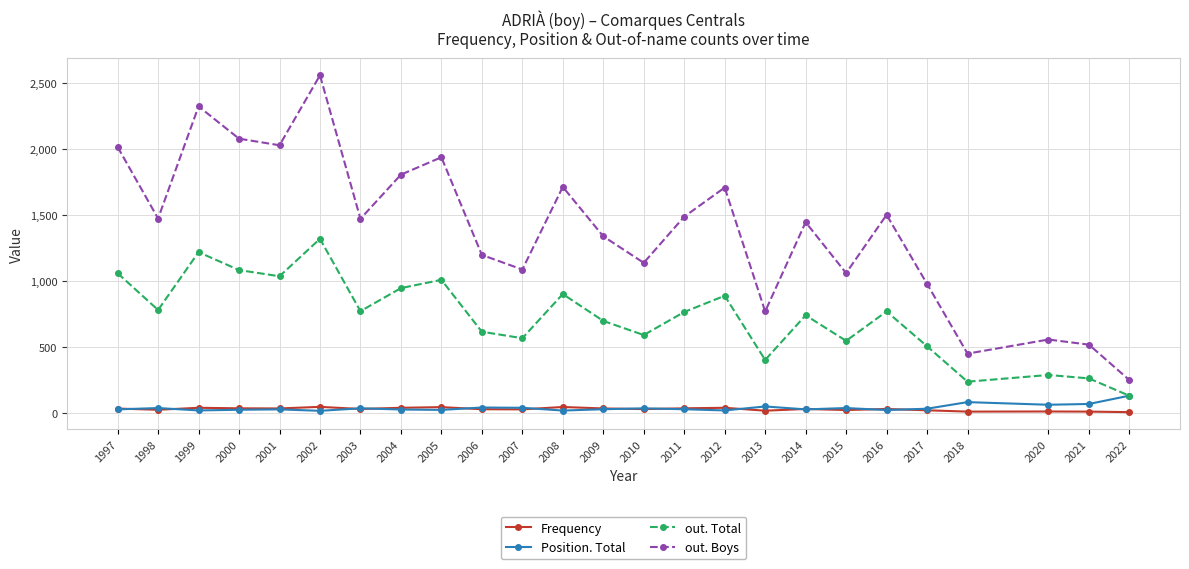

Rank the series at 2020 from highest to lowest value.

out. Boys, out. Total, Position. Total, Frequency